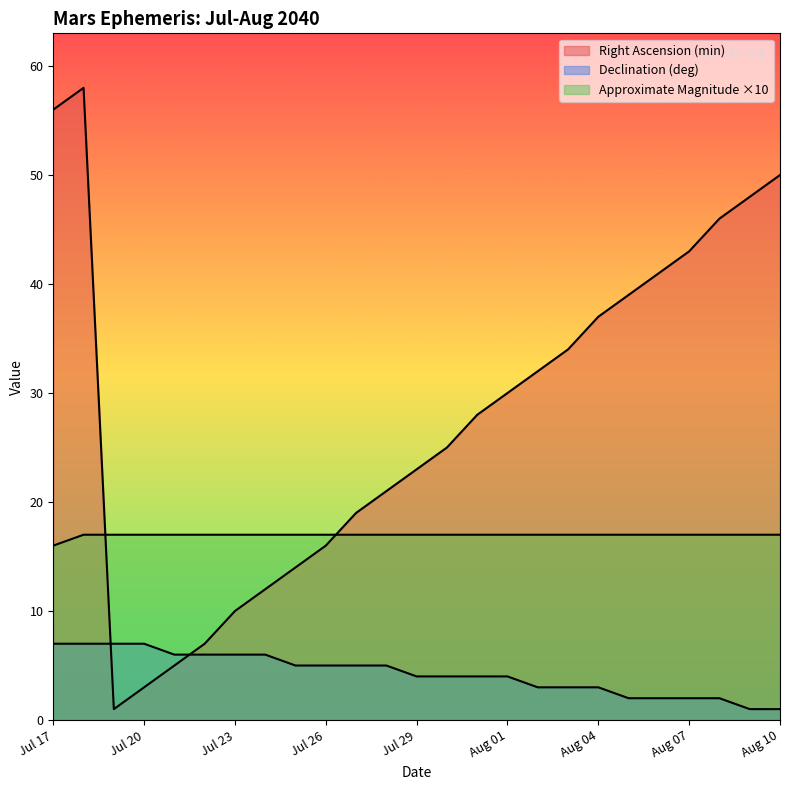

Between which two adjacent categories do Approximate Magnitude and Right Ascension (min) first intersect?

Jul 18 and Jul 19